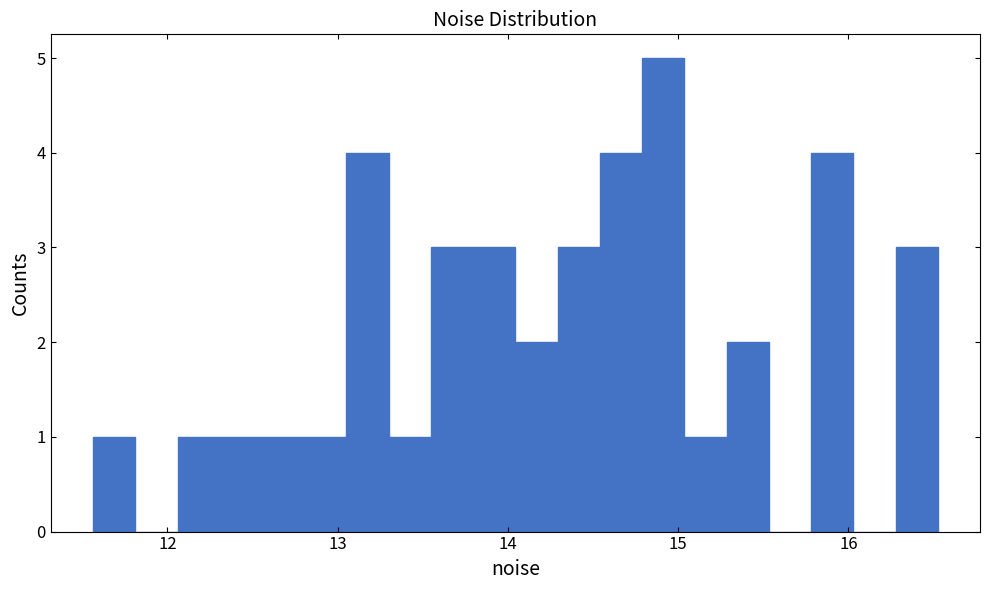

Read against the x-axis, roughly where is the centre of the tallest bar?

14.9